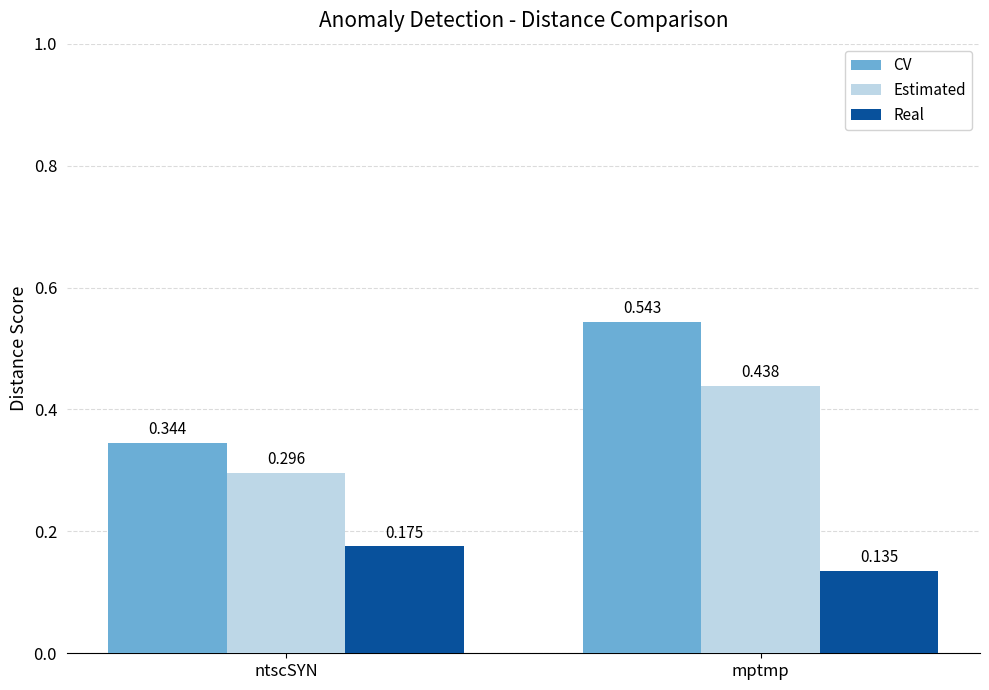

Are the bars grouped side by side (vs. stacked)?

Yes